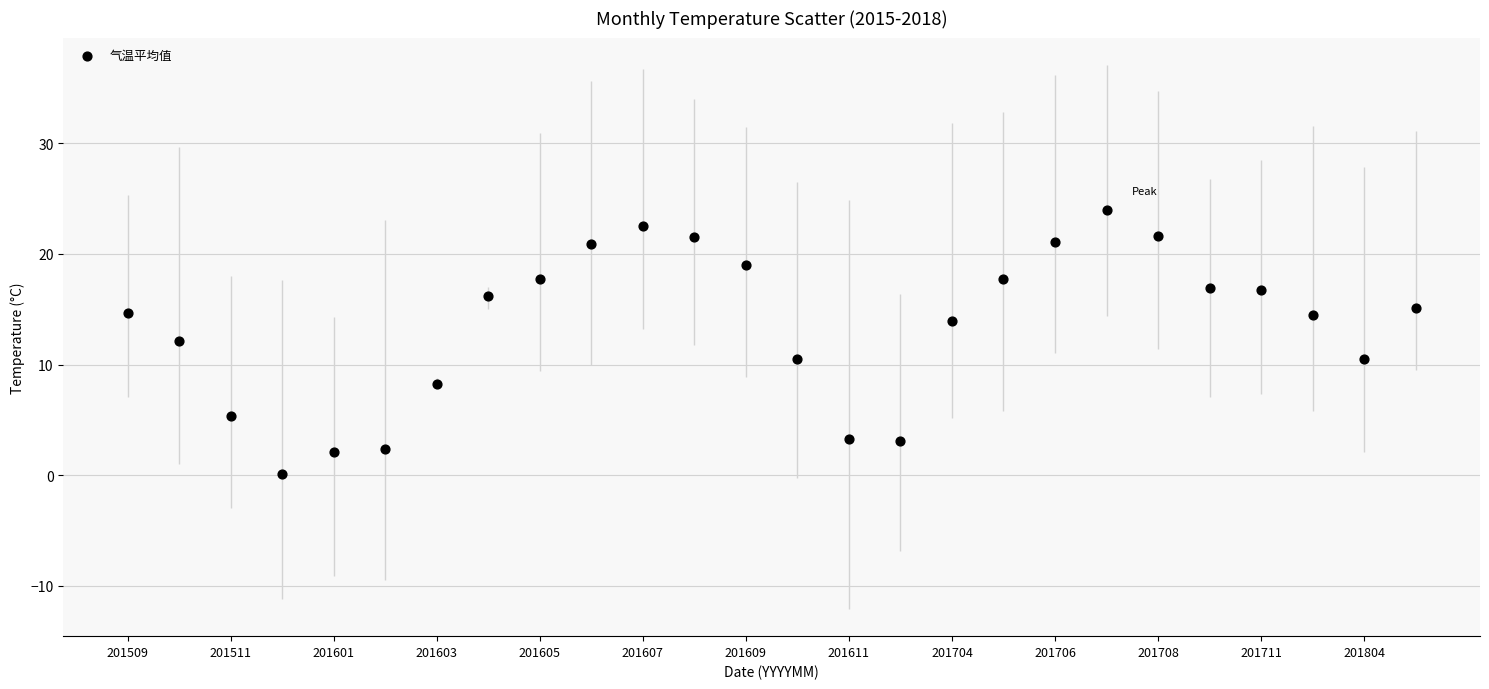

What is the range of Y values (max minus min)?

23.9